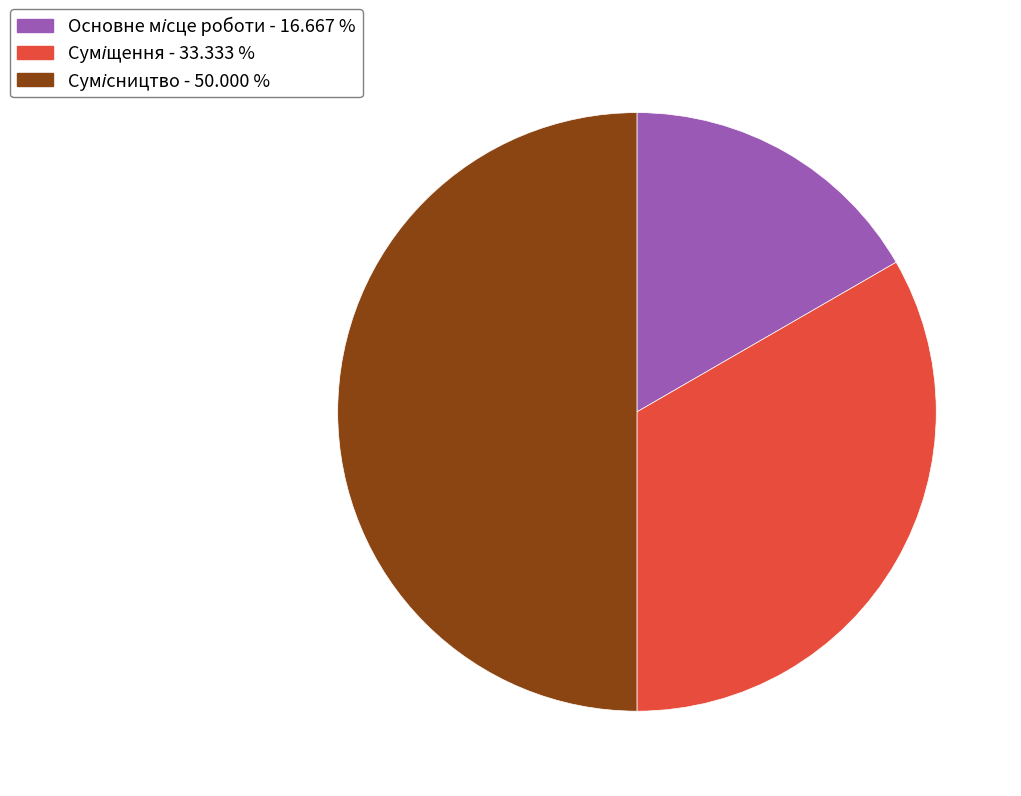

Rank the categories by value from lowest to highest.

Основне місце роботи, Суміщення, Сумісництво